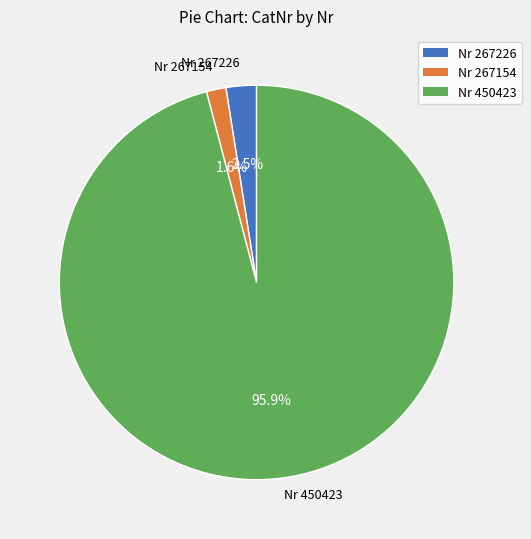

Combined, do Nr 450423 and Nr 267226 account for over 50%?

Yes